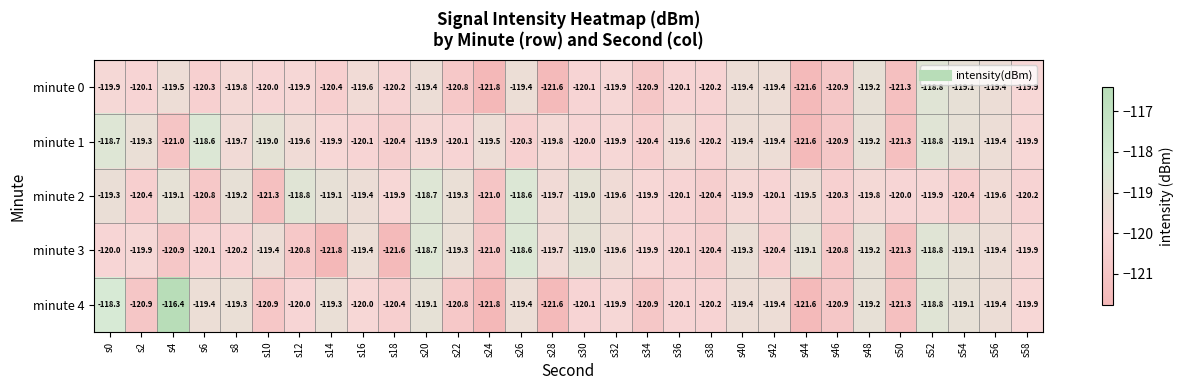

How many series are shown in this chart?

5